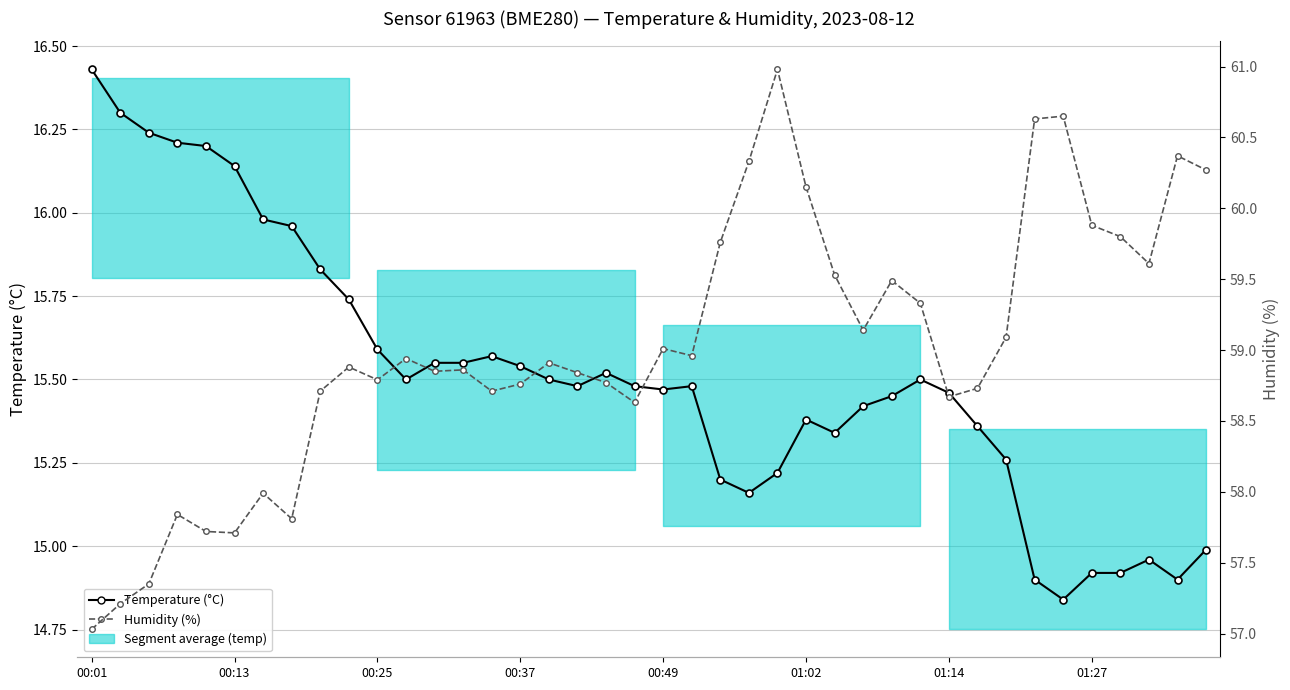

What is the sum of the Humidity (%) values at 20 and 26?

118.5